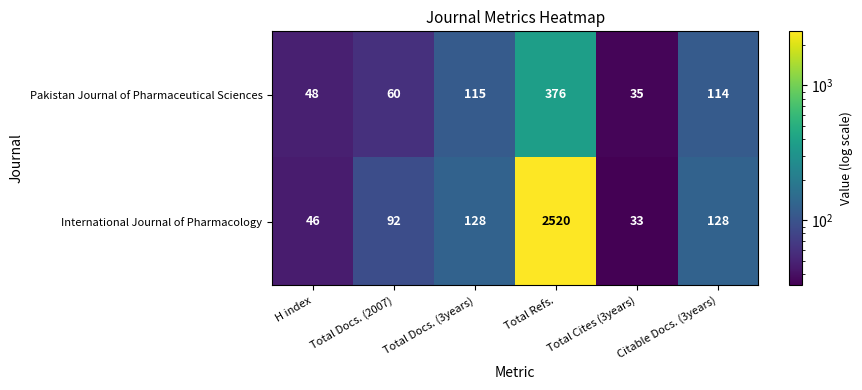

True or false: International Journal of Pharmacology has a value of 2520 at Total Refs..

True